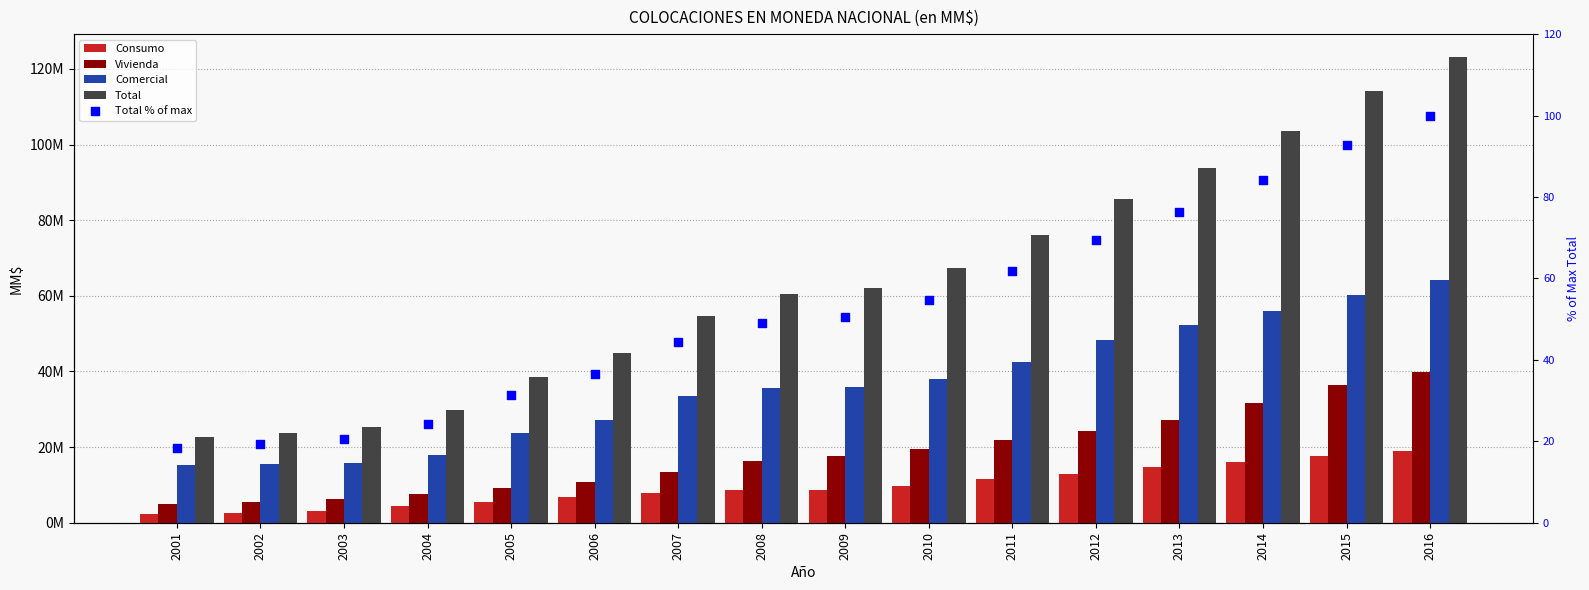

What is the total value across all series at 2009?

124172050.5